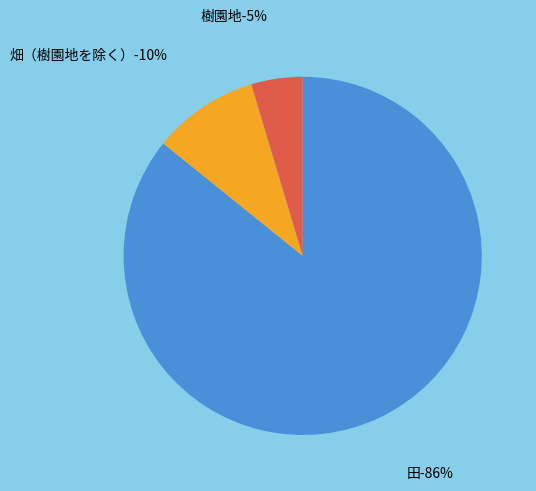

To the nearest percent, what is the difference between the largest and smallest slice percentages?

81%